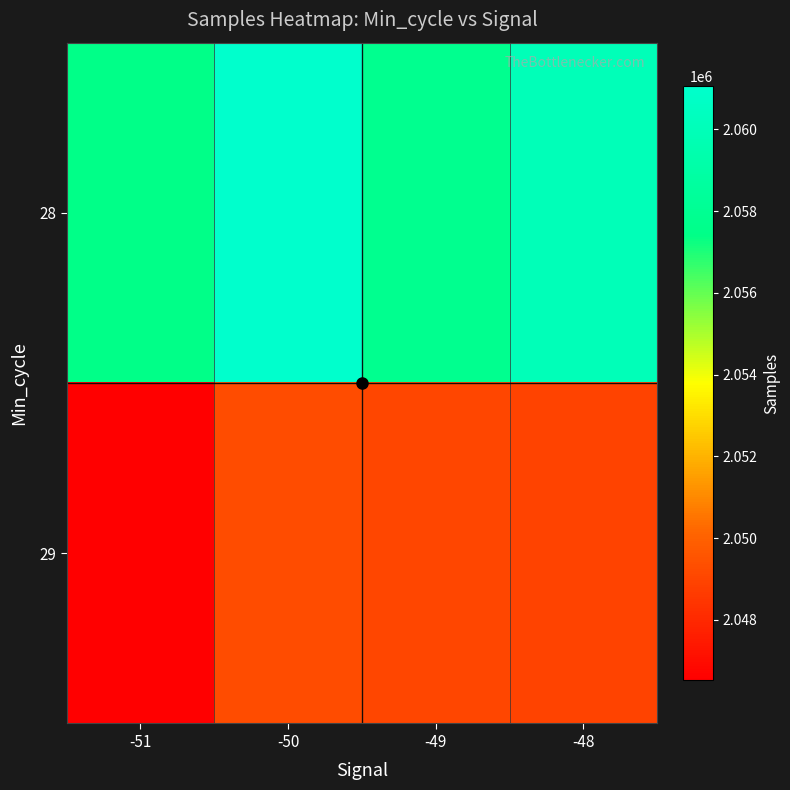

How many distinct data groups are displayed?

2